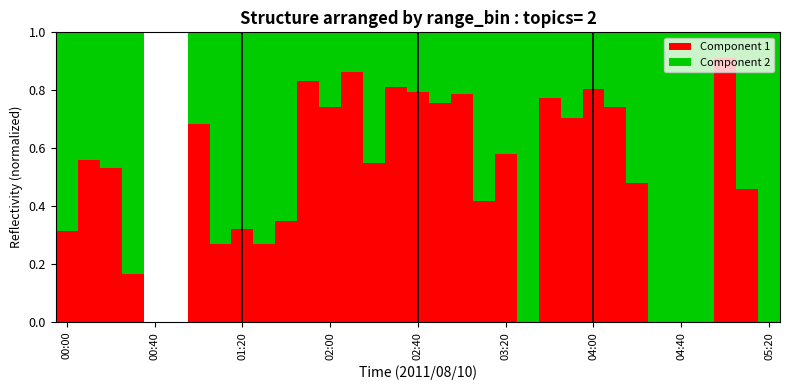

What is the sum of all Component 1 values?

15.5